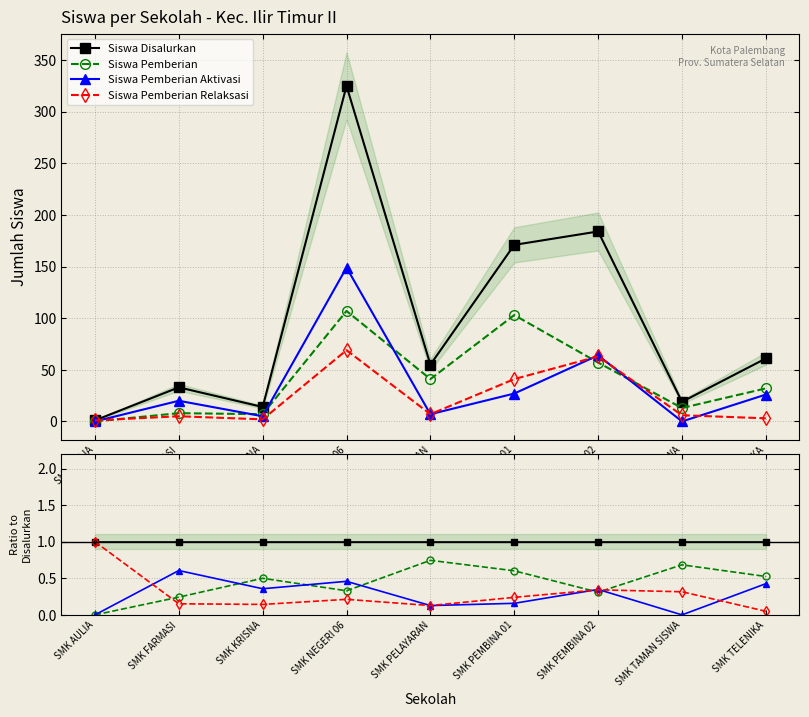

Is the value of Siswa Pemberian Aktivasi at SMK FARMASI greater than the value of Siswa Disalurkan at SMK AULIA?

No